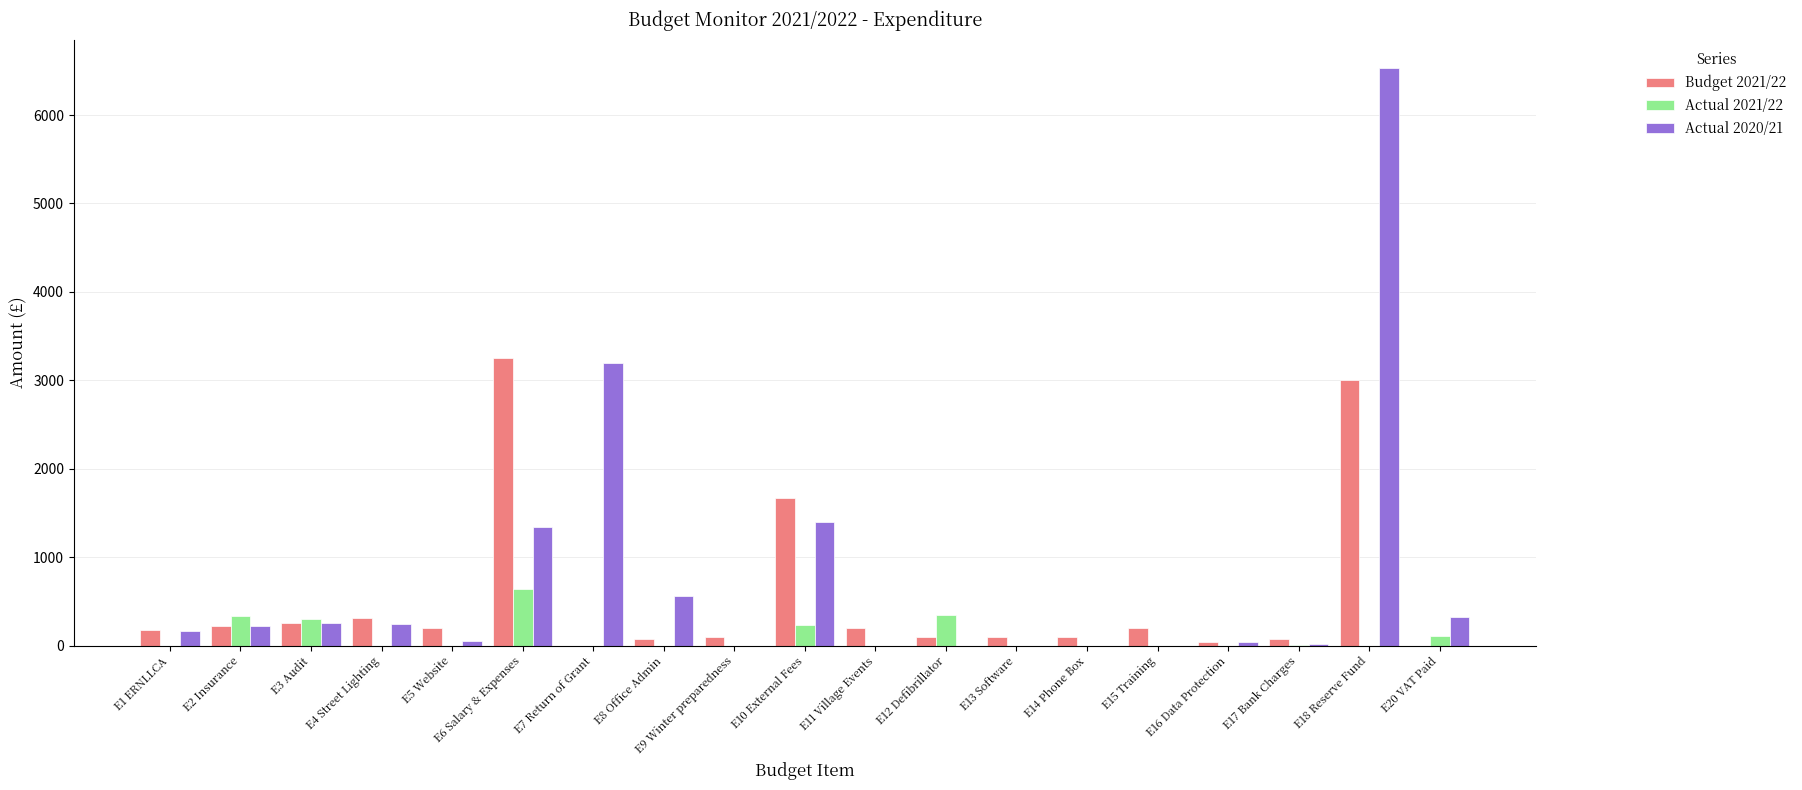

Which series has the largest total across all categories?

Actual 2020/21